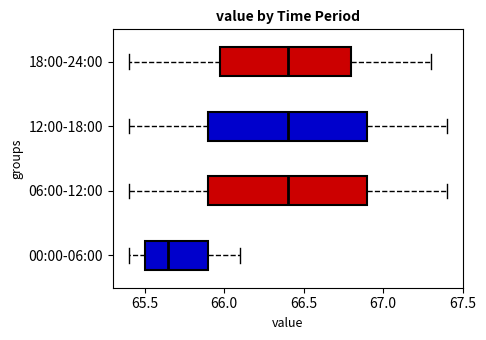

Where does the median line of the box for 18:00-24:00 sit on the x-axis? The values are not printed on the chart, so give them approximately, as read against the axis.

66.40